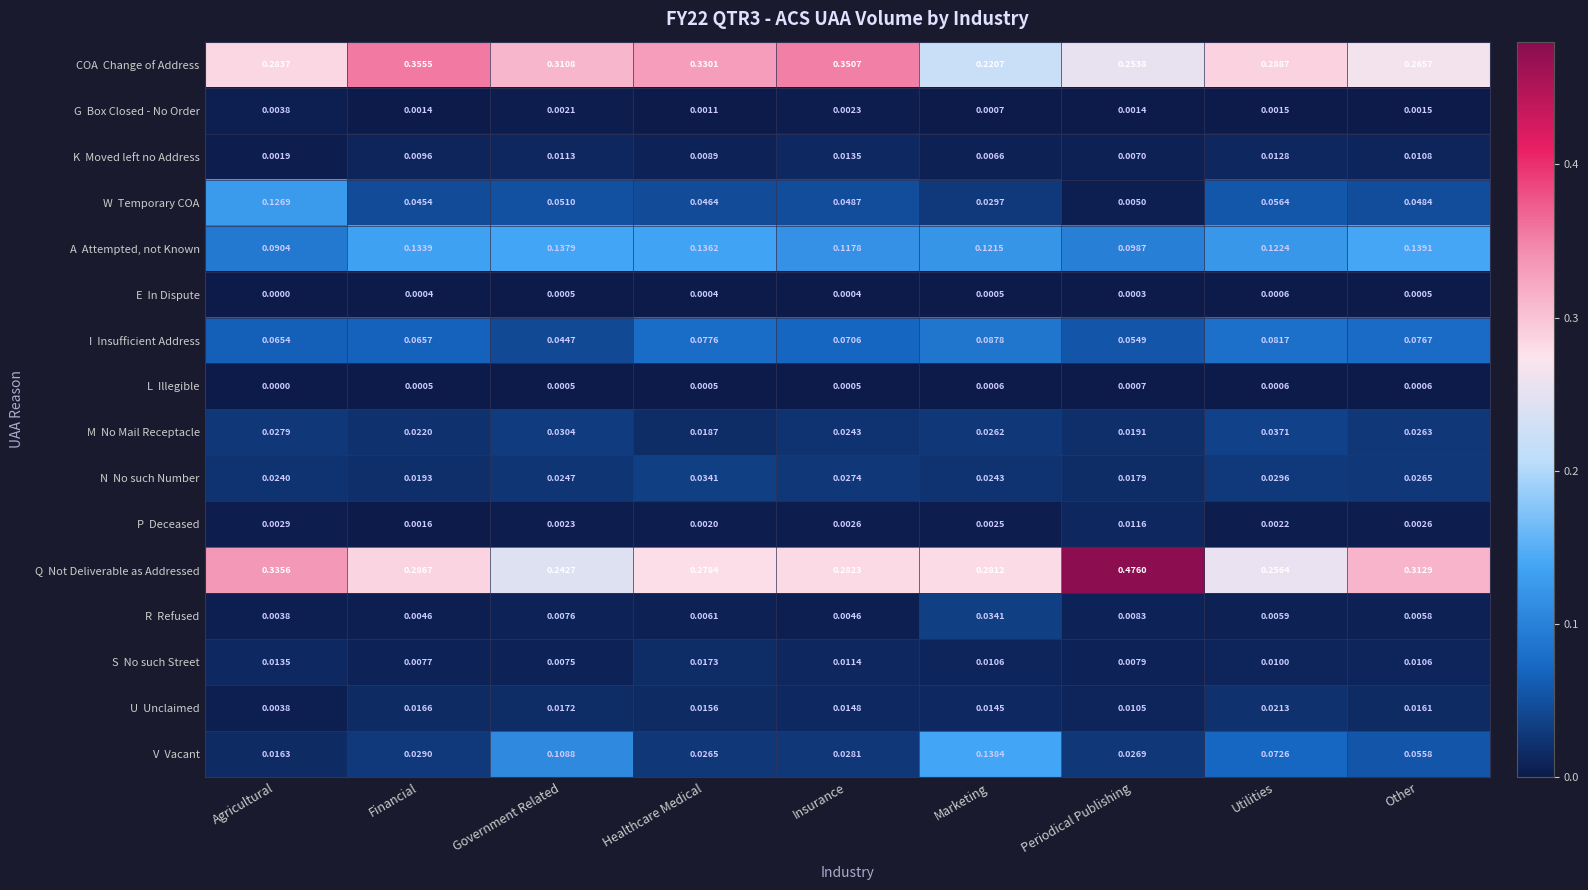

Which label corresponds to the largest value in the chart?

Periodical Publishing